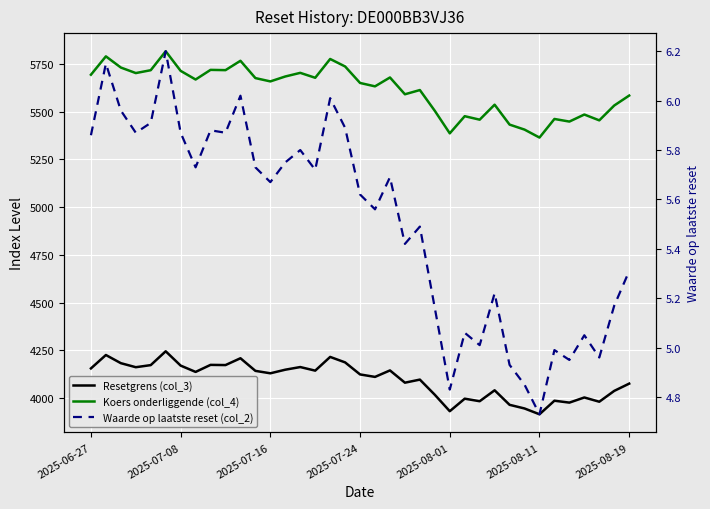

The value of Resetgrens (col_3) at 34 is 3981.6. True or false?

True